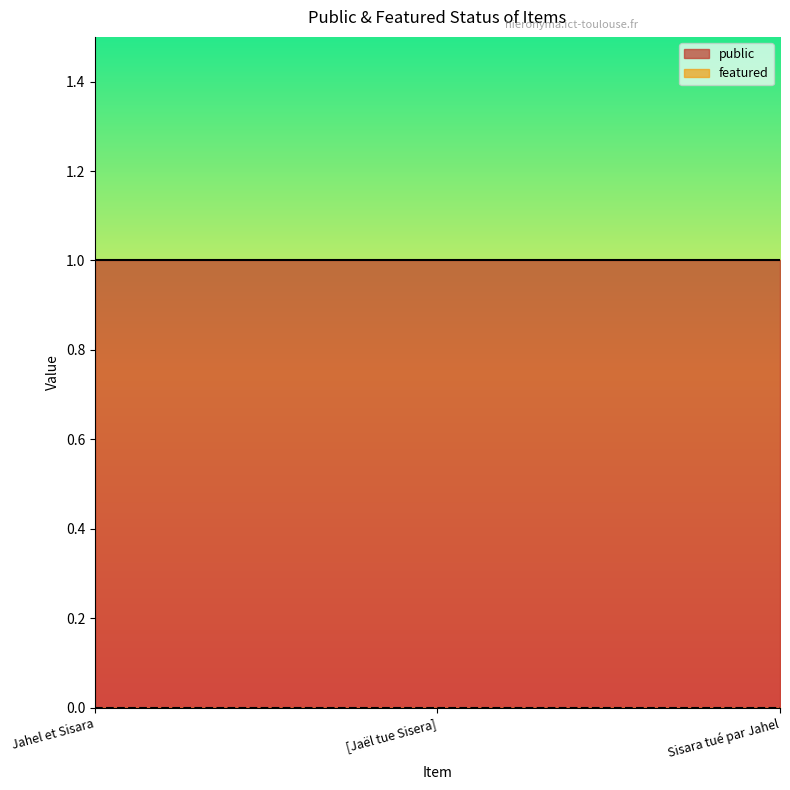

What is the label of the 2nd point from the right?

[Jaël tue Sisera]